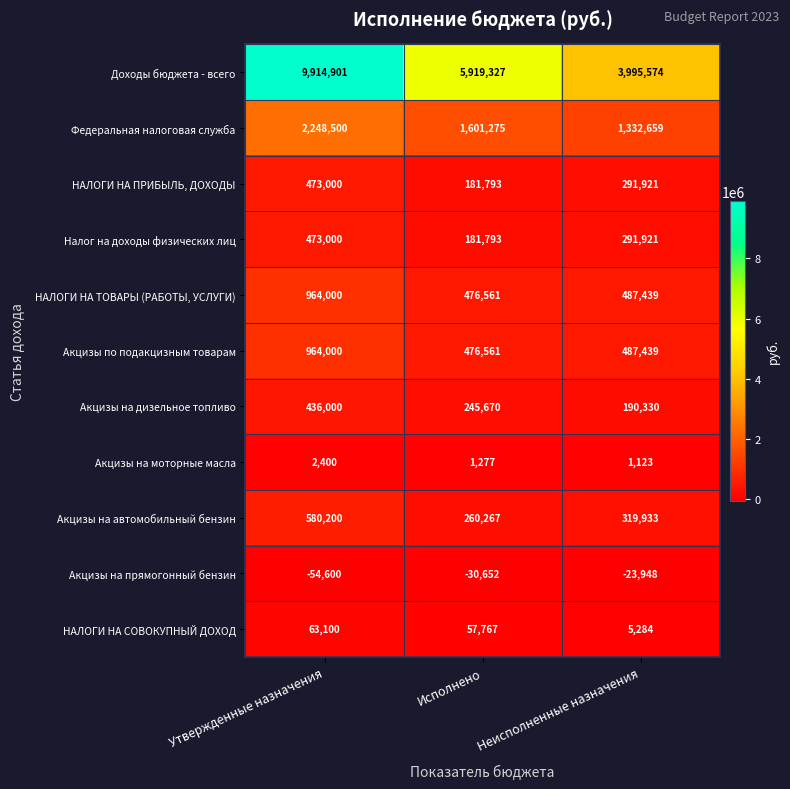

At which category does the chart reach its minimum across all series?

Утвержденные назначения